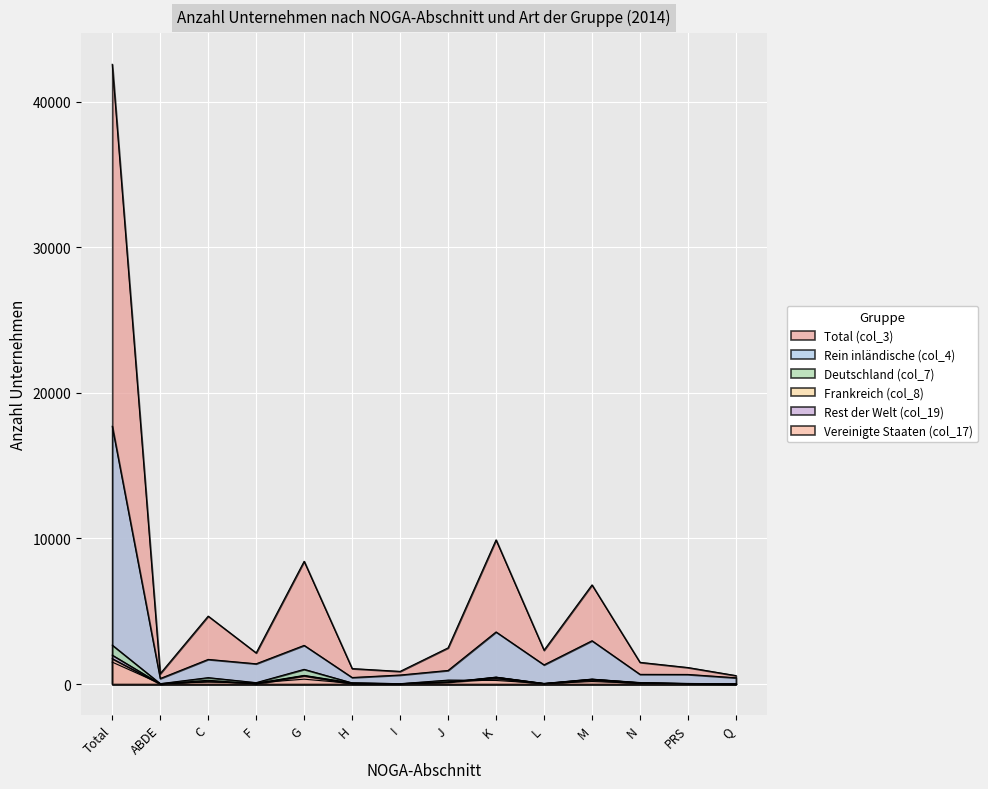

At F, list the series in order from smallest to largest.

Vereinigte Staaten (col_17), Rest der Welt (col_19), Frankreich (col_8), Deutschland (col_7), Rein inländische (col_4), Total (col_3)